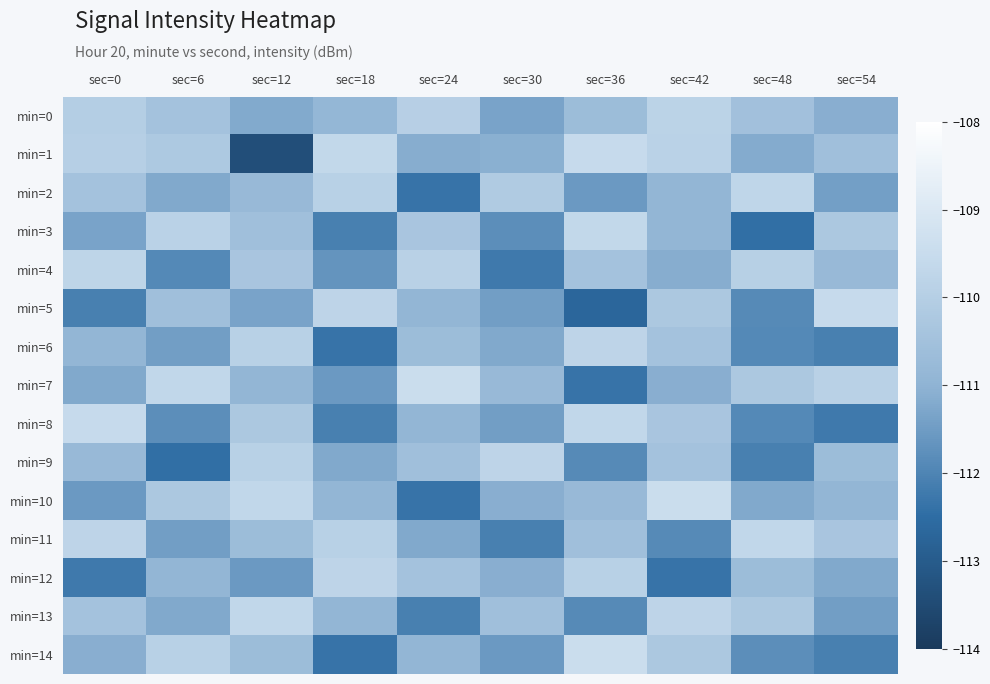

Count the number of data series in this chart.

15